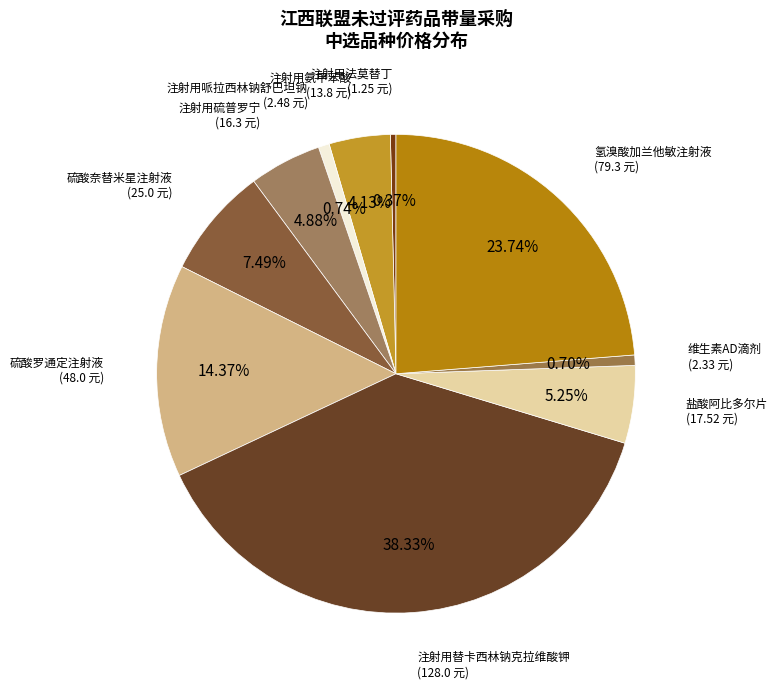

How many slices are in this pie chart?

10